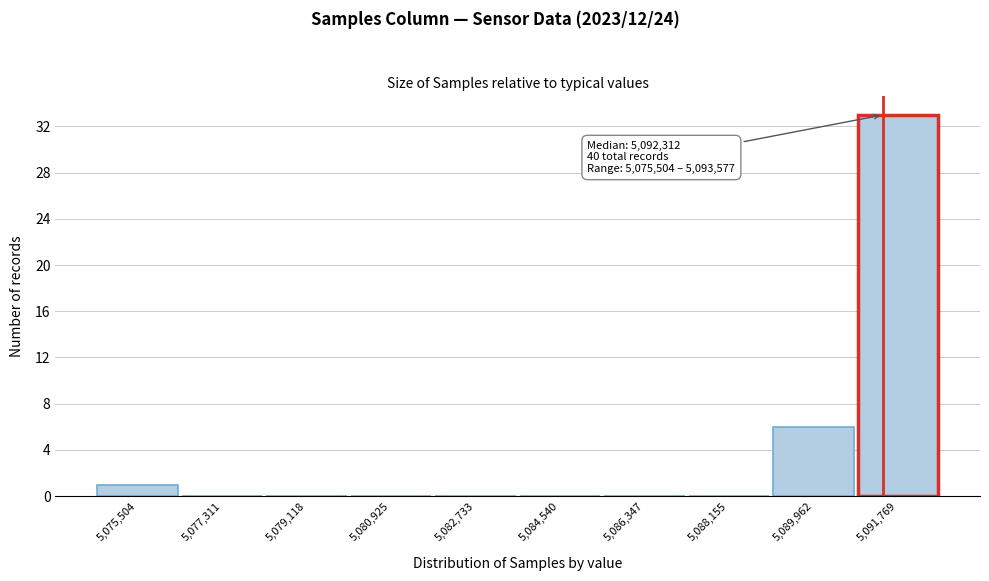

Reading left to right, what are all the values shown in this chart?

5,075,504=1	5,077,311=0	5,079,118=0	5,080,925=0	5,082,733=0	5,084,540=0	5,086,347=0	5,088,155=0	5,089,962=6	5,091,769=33